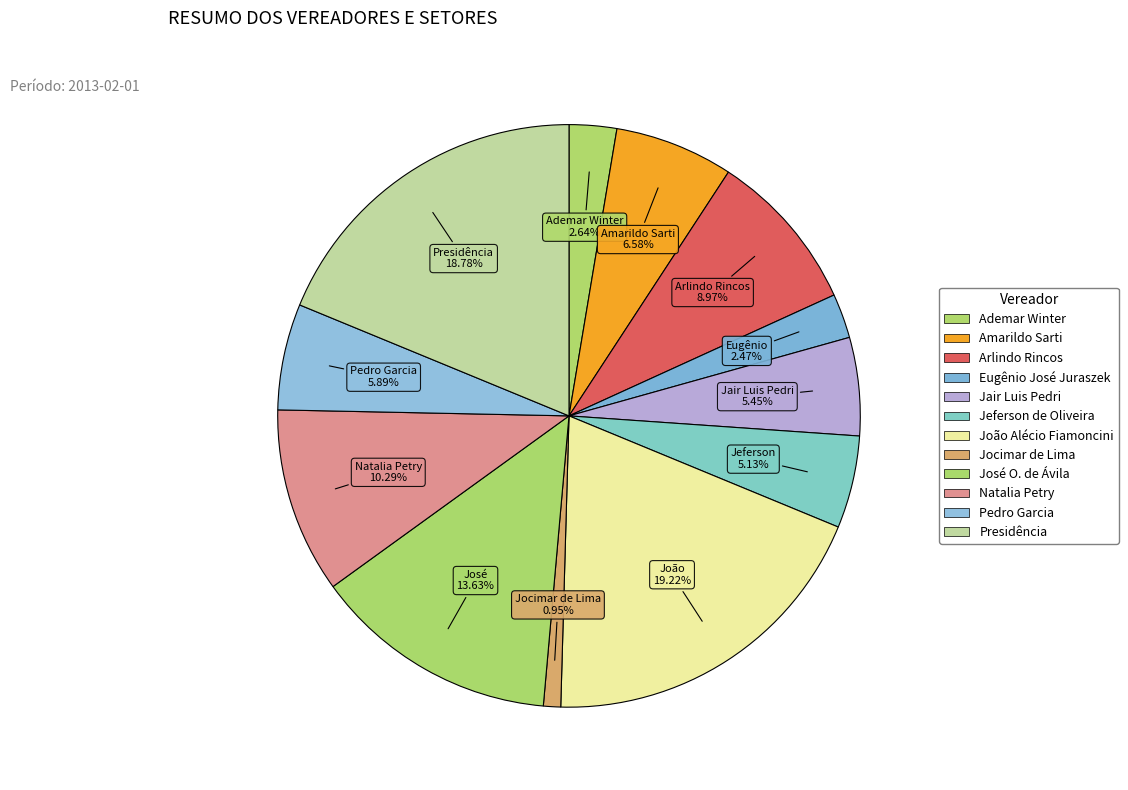

Count the number of slices in the pie.

12